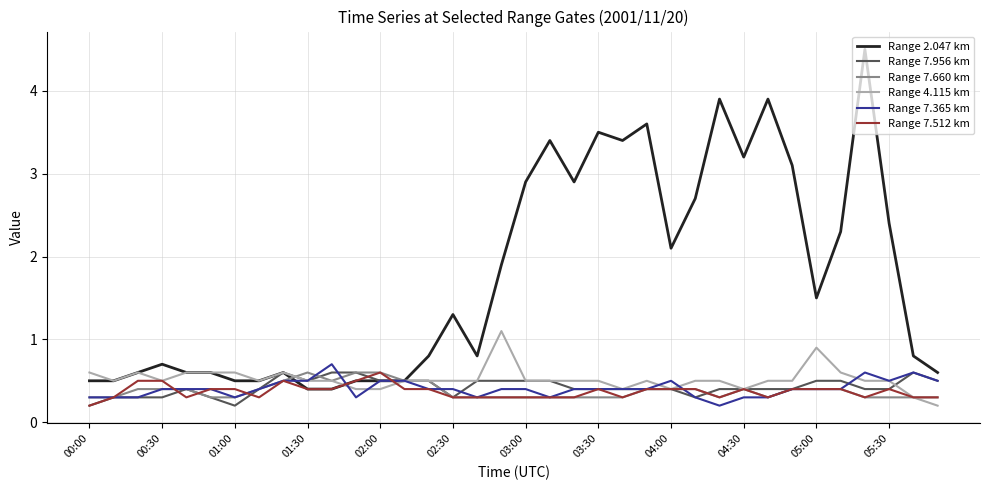

What is the greatest value displayed?

4.5